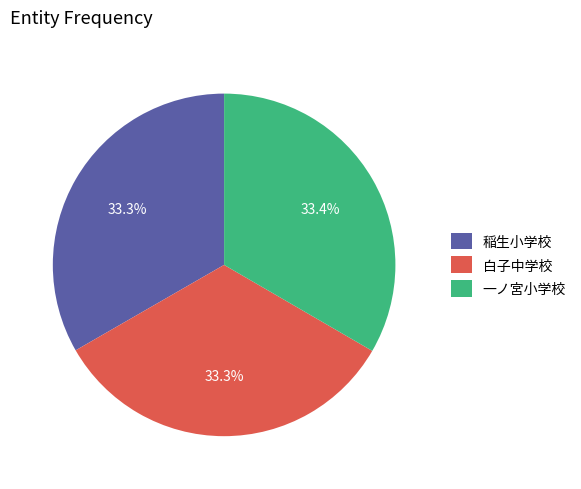

To the nearest percent, what portion does 稲生小学校 represent?

33%